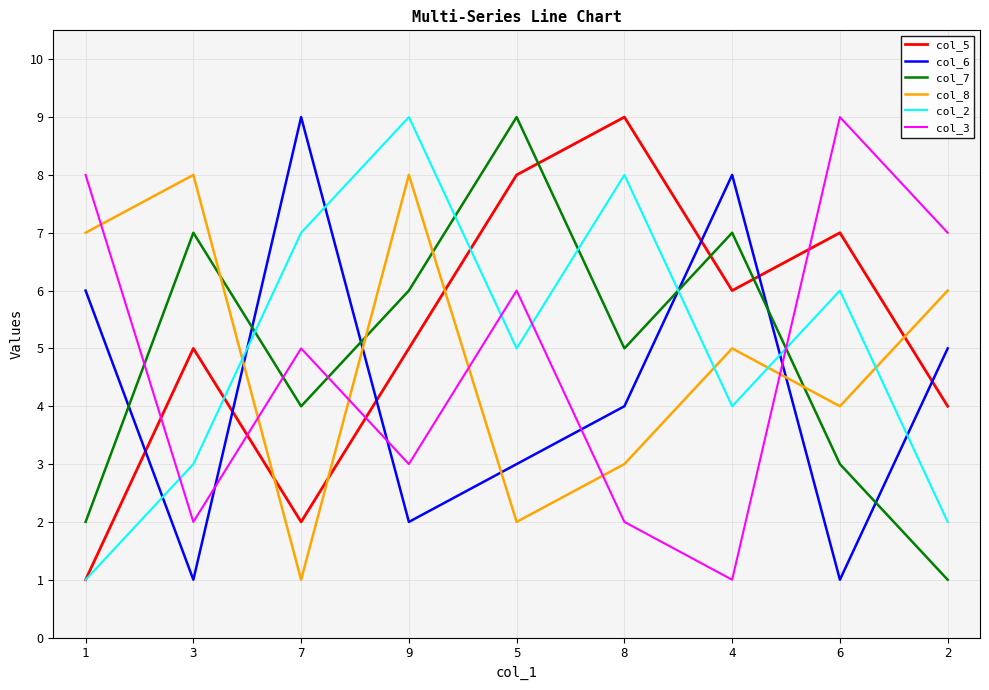

The col_8 series shows 5 at 4. True or false?

True